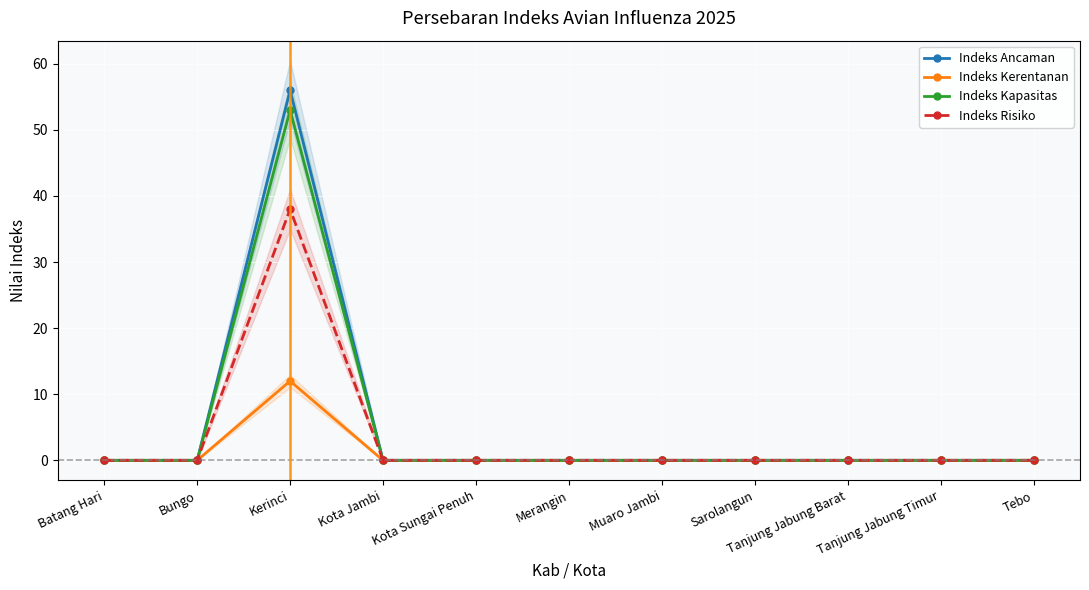

True or false: Indeks Kapasitas has a value of -16 at Tebo.

False